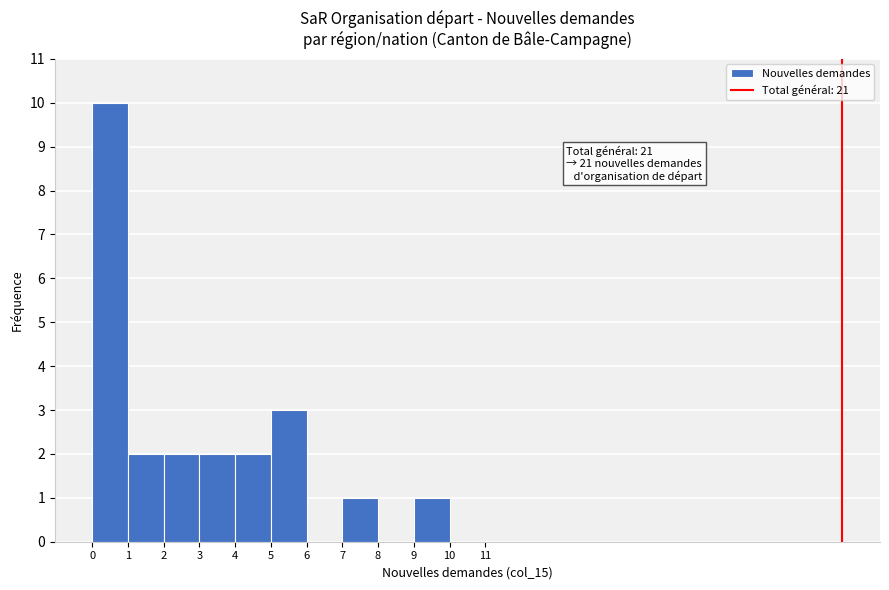

Which range on the x-axis has the tallest bar?

0 to 1